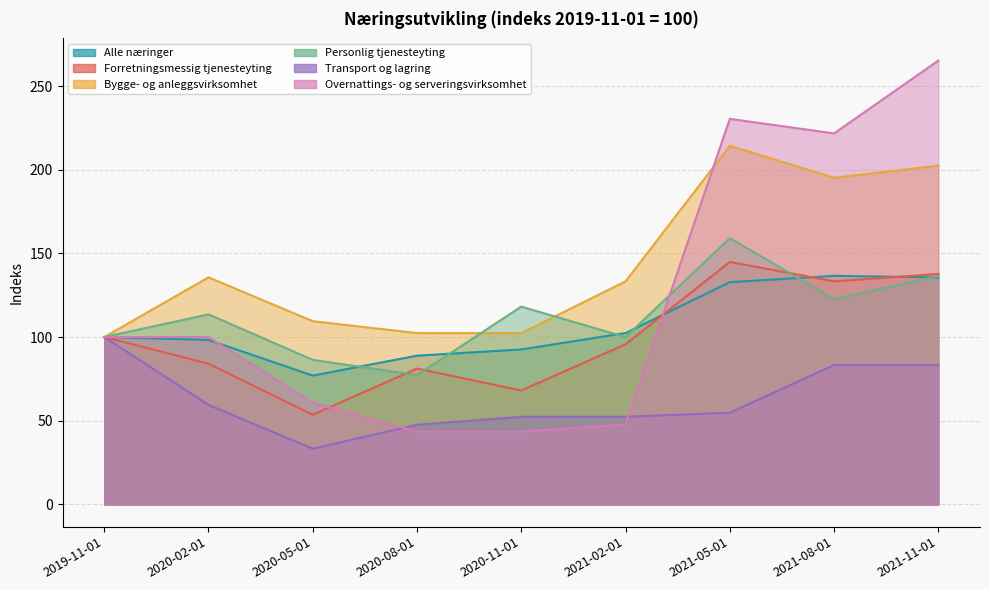

Which series ends up on top after the final intersection of Alle næringer and Personlig tjenesteyting?

Personlig tjenesteyting